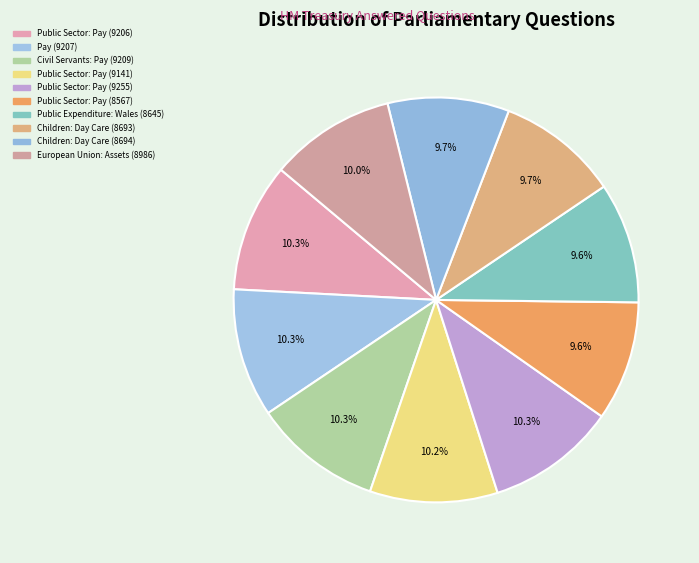

Count the number of slices in the pie.

10